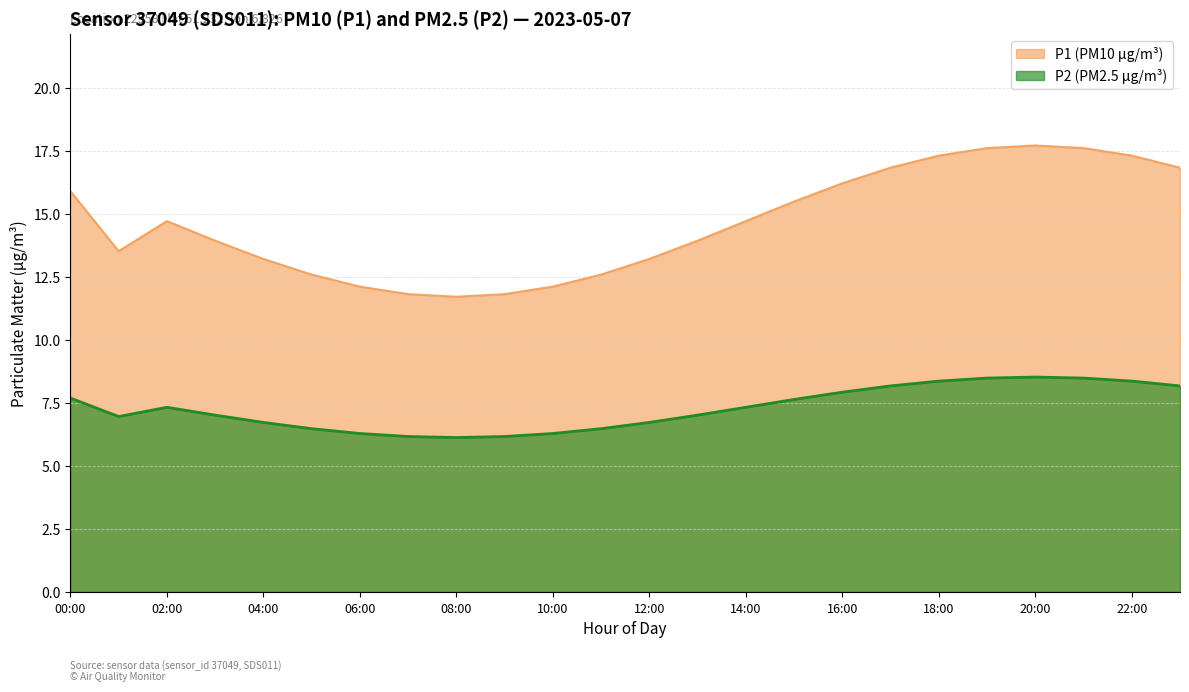

What is the spread (max minus min) of values at 00:00?

8.2